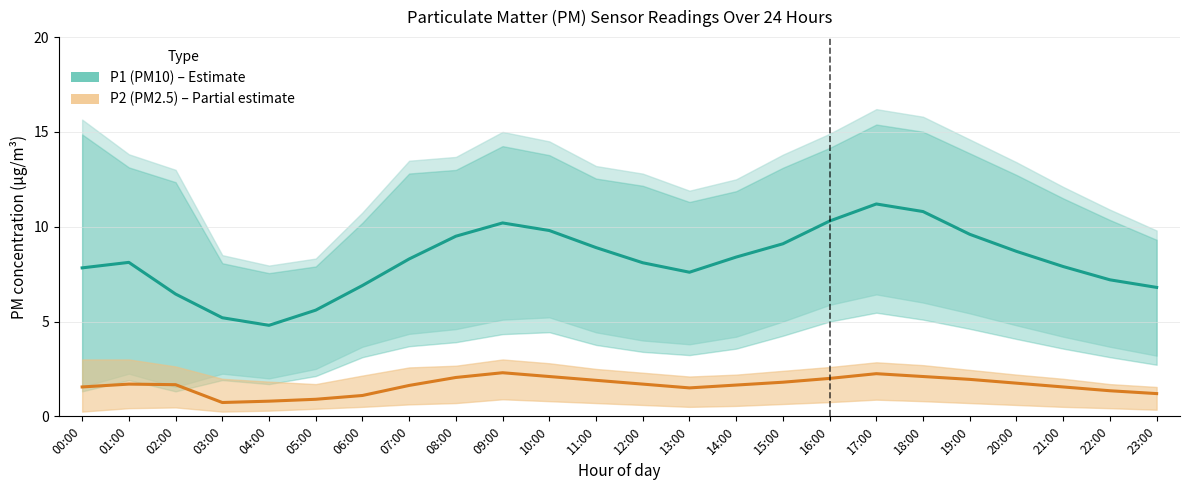

What are all the series names shown in the legend?

P1 (PM10), P2 (PM2.5)